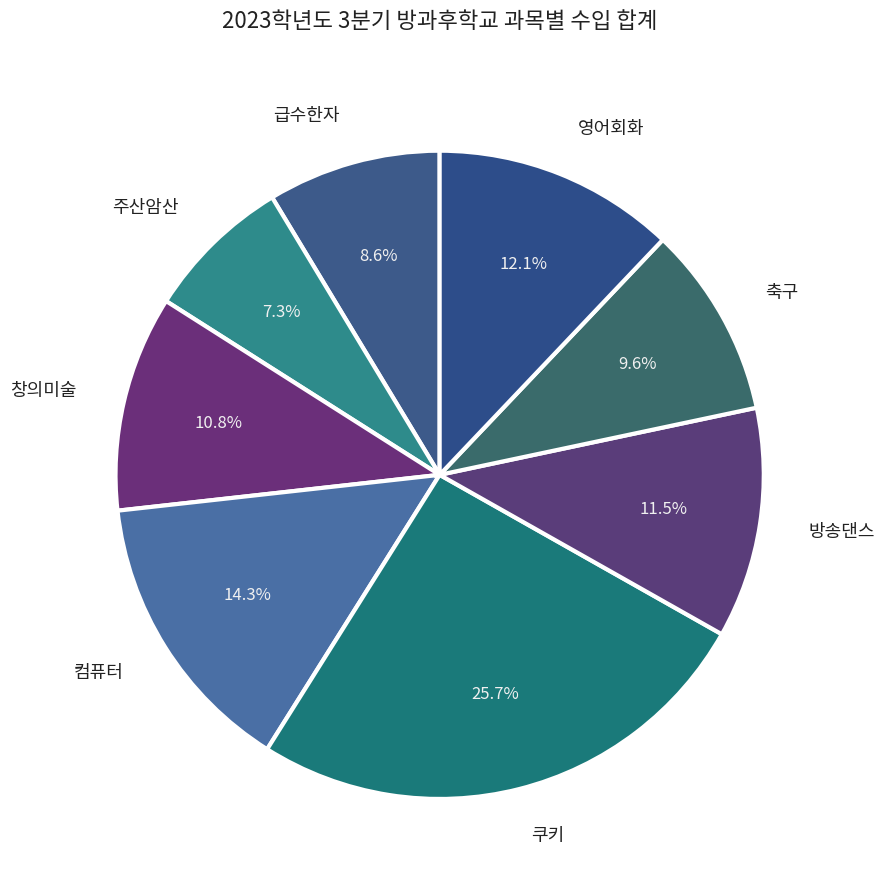

To the nearest percent, what is the difference between the 영어회화 and 쿠키 slice percentages?

14%